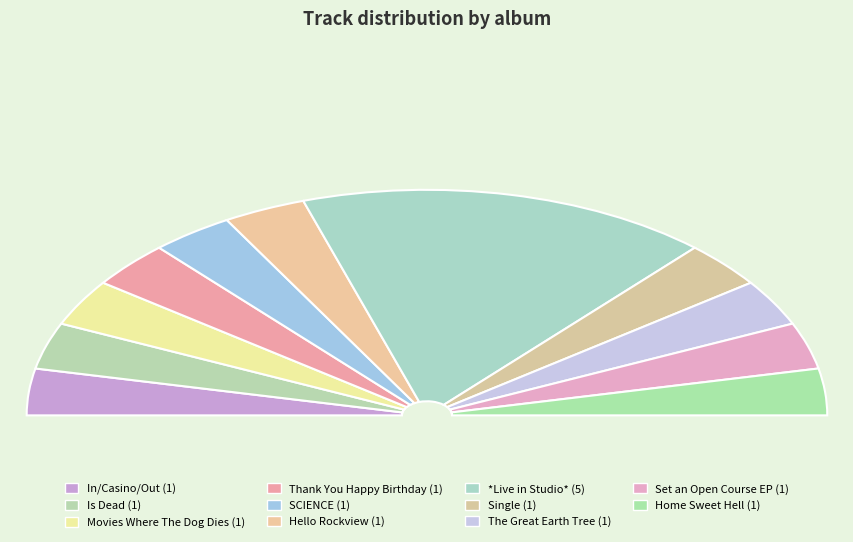

Rank the categories by value from highest to lowest.

*Live in Studio*, In/Casino/Out, Is Dead, Movies Where The Dog Dies, Thank You Happy Birthday, SCIENCE, Hello Rockview, Single, The Great Earth Tree, Set an Open Course EP, Home Sweet Hell